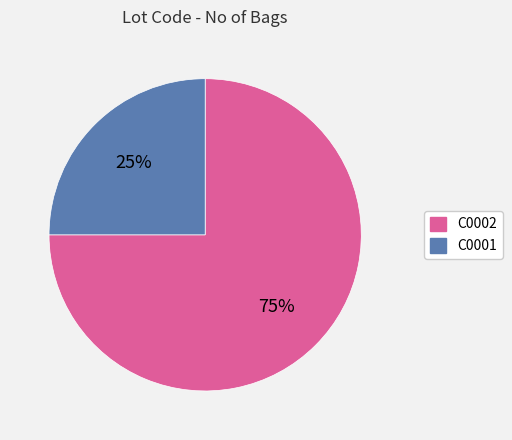

Does C0001 represent more than half of the total?

No